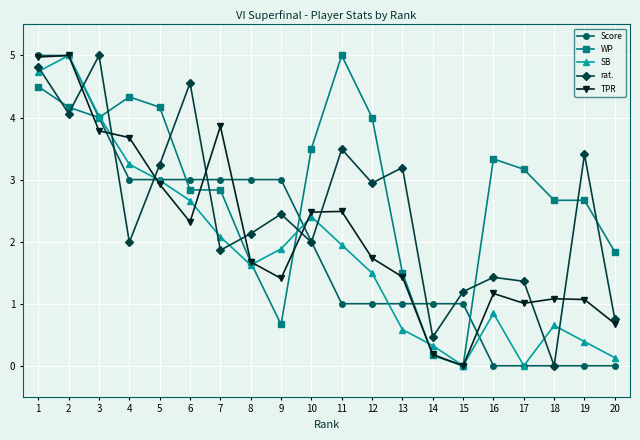

What are all the series names shown in the legend?

Score, WP, SB, rat., TPR